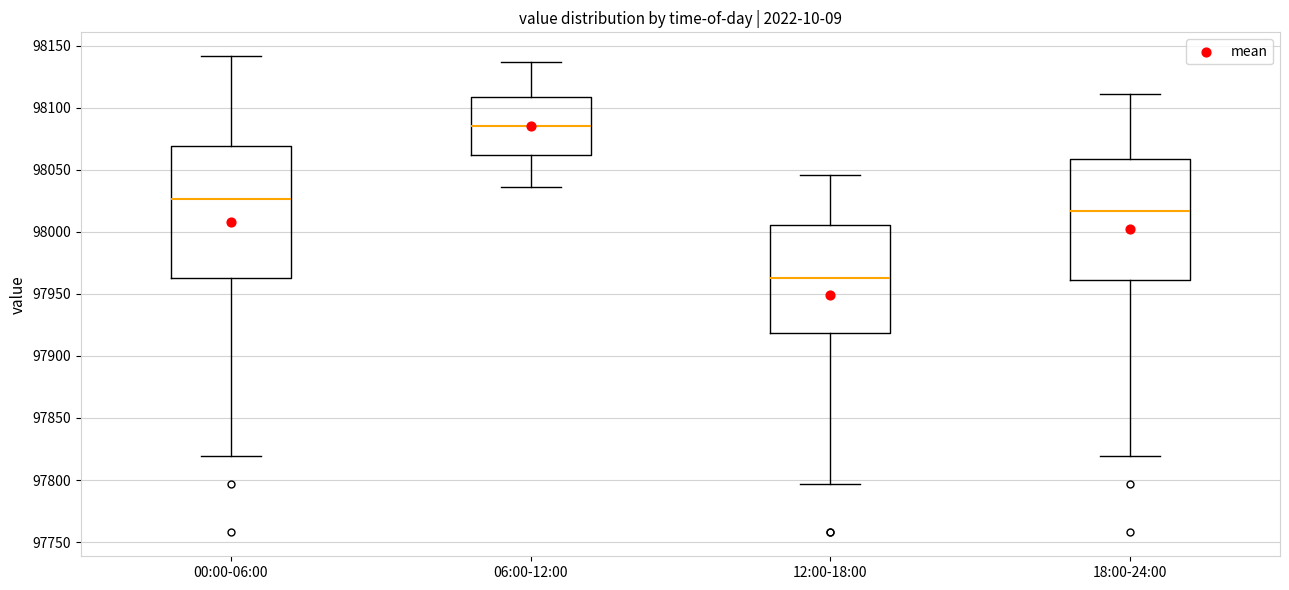

Comparing the boxes themselves (not the whiskers), which one is the tallest?

00:00-06:00